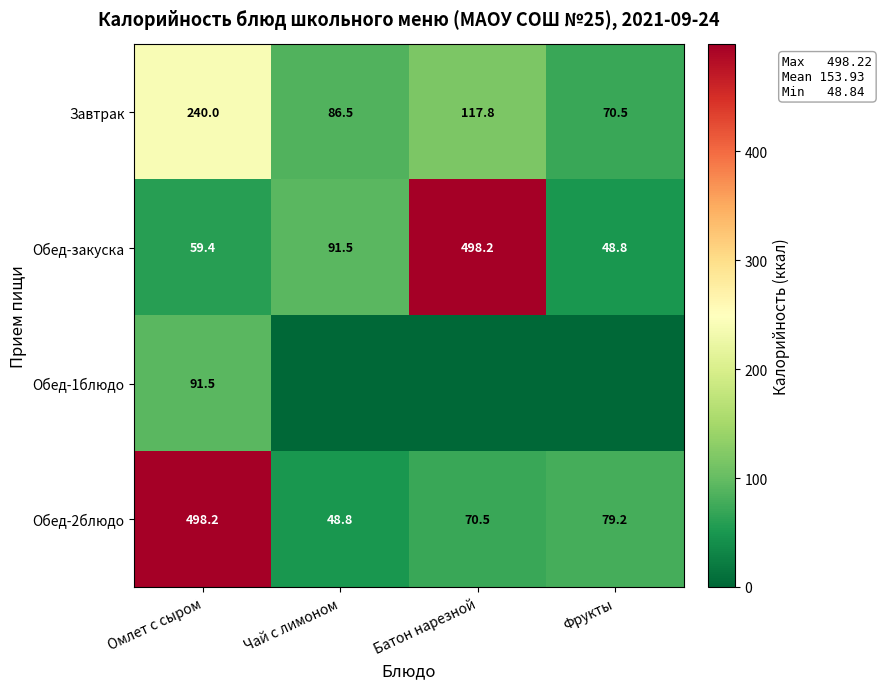

What is the total value across all series at Батон нарезной?

686.5